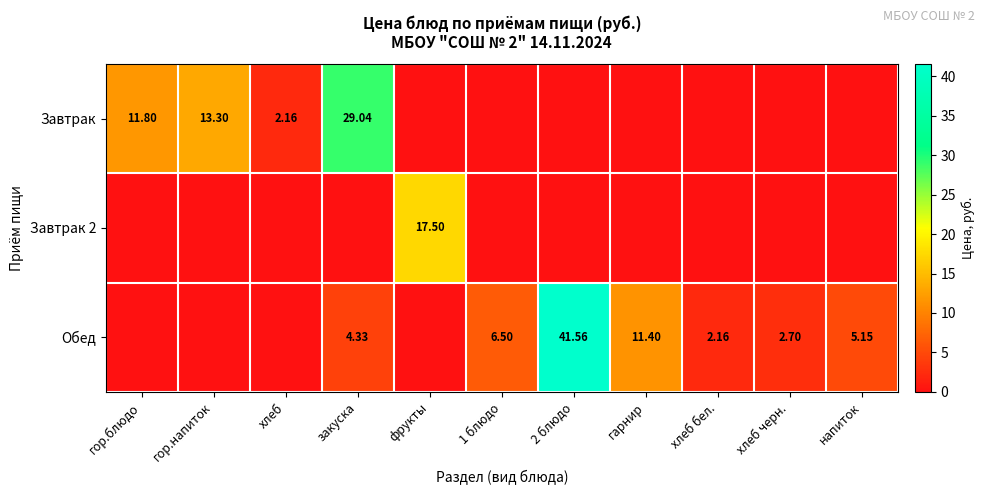

Which series has the largest total across all categories?

Обед